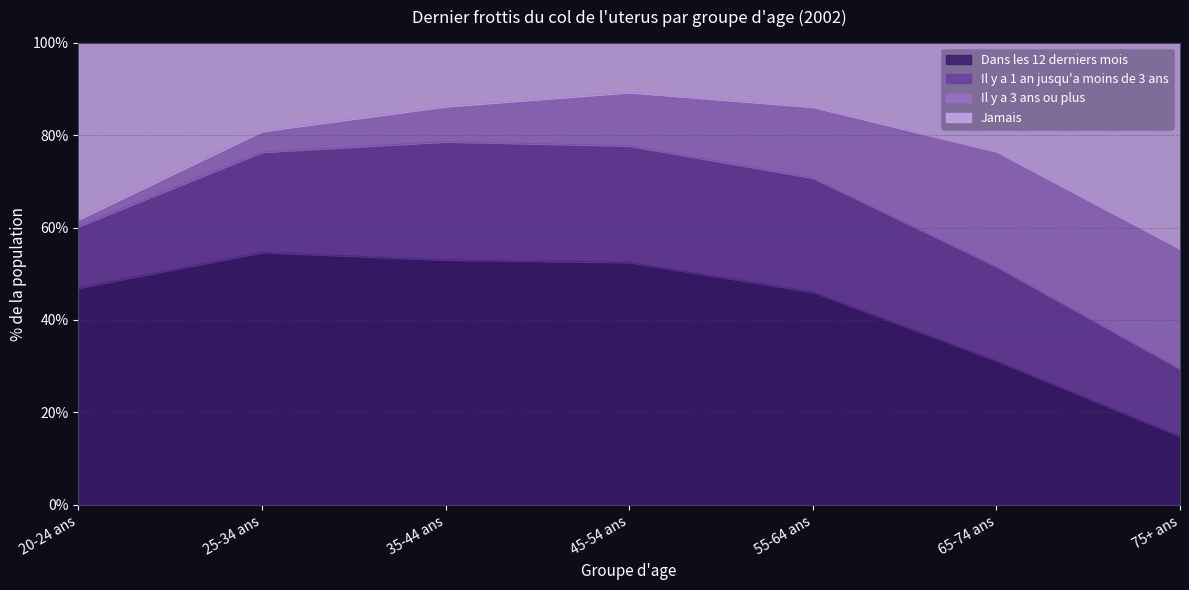

Is it true that Jamais equals 124.3 at 25-34 ans?

False